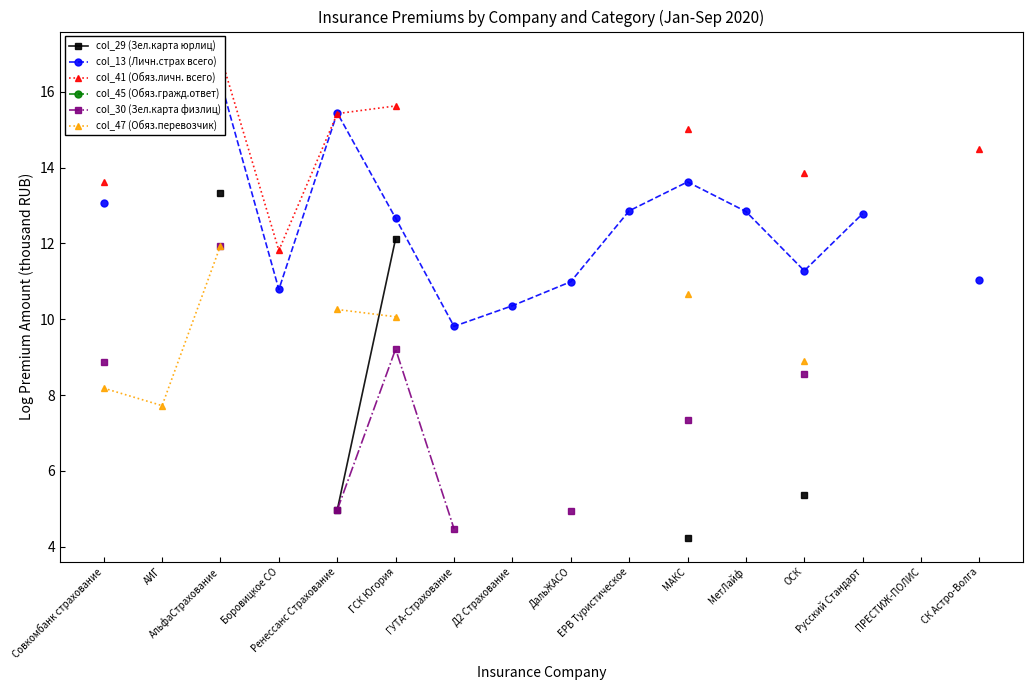

Is the value of col_13 (Личн.страх всего) at Русский Стандарт greater than the value of col_30 (Зел.карта физлиц) at СК Астро-Волга?

No